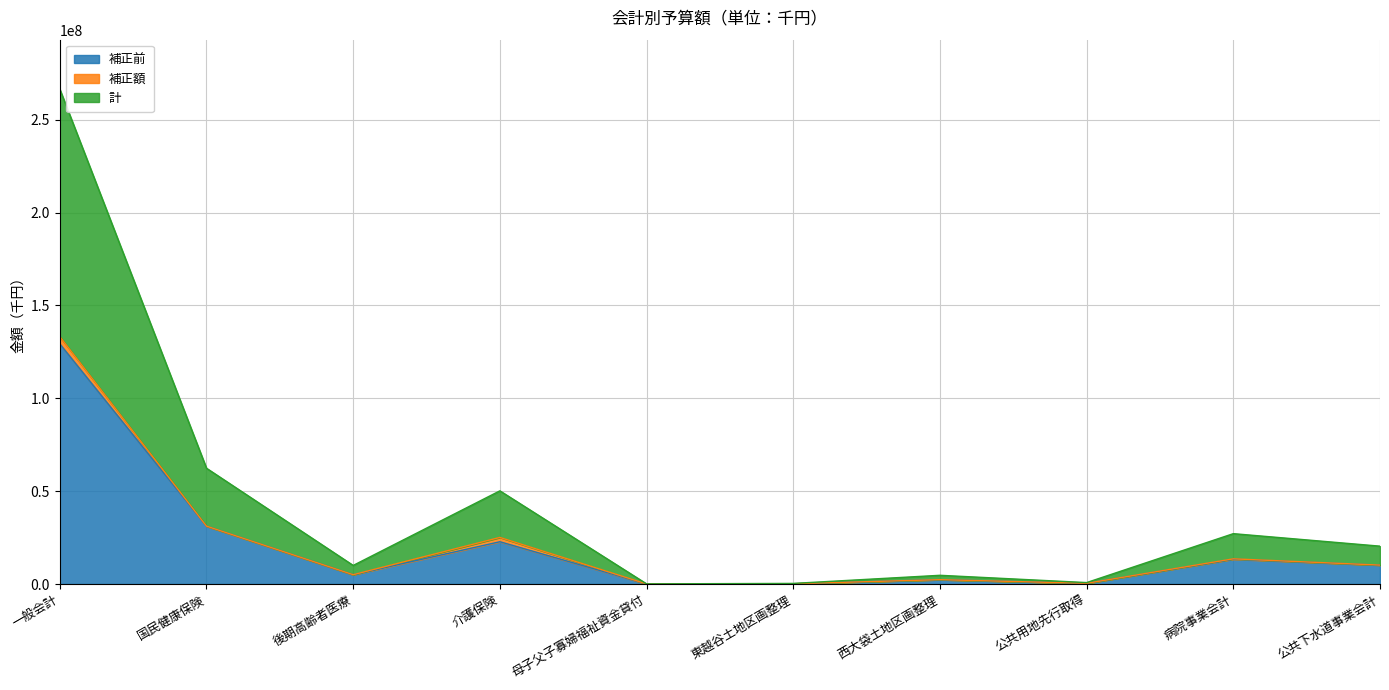

What is the label of the 6th point from the left?

東越谷土地区画整理